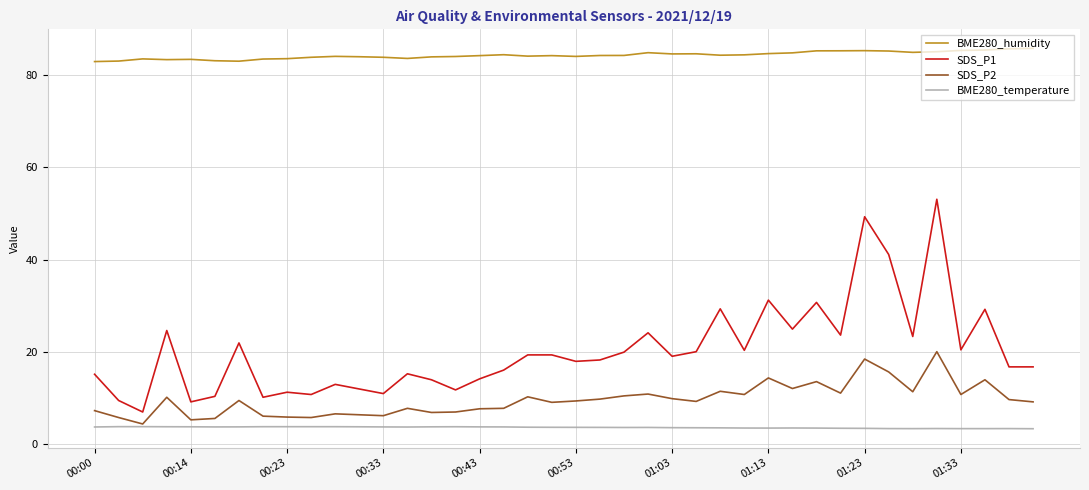

What is the greatest value displayed?

85.9